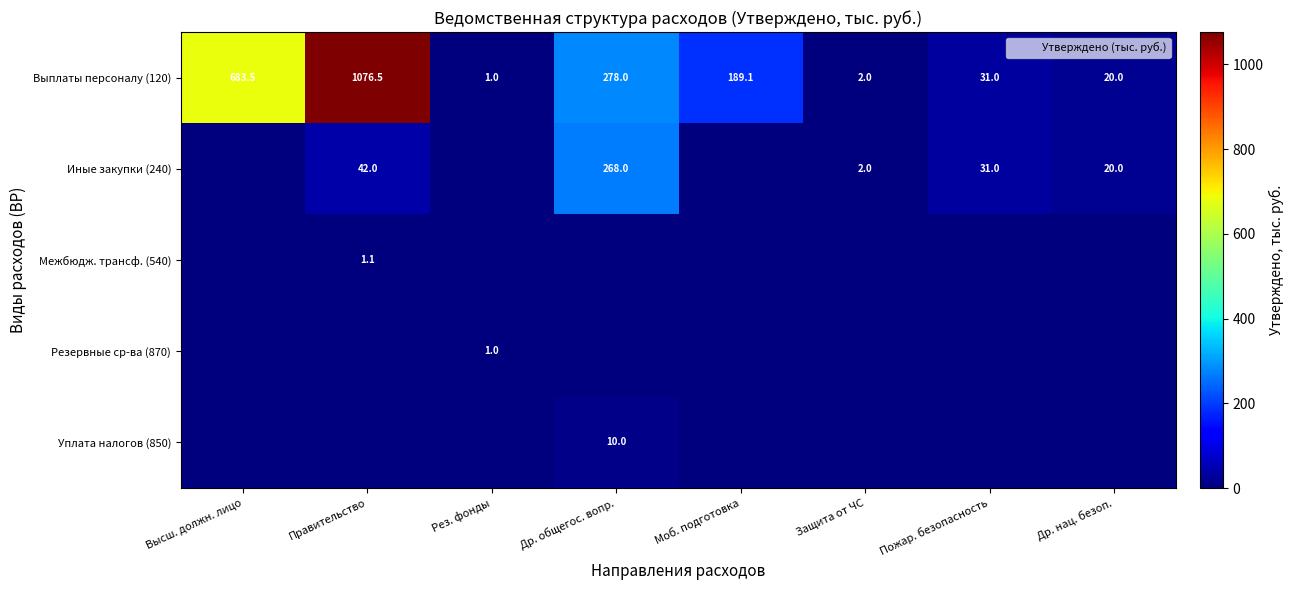

List the labels in order of Резервные ср-ва (870) value, largest first.

Рез. фонды, Высш. должн. лицо, Правительство, Др. общегос. вопр., Моб. подготовка, Защита от ЧС, Пожар. безопасность, Др. нац. безоп.